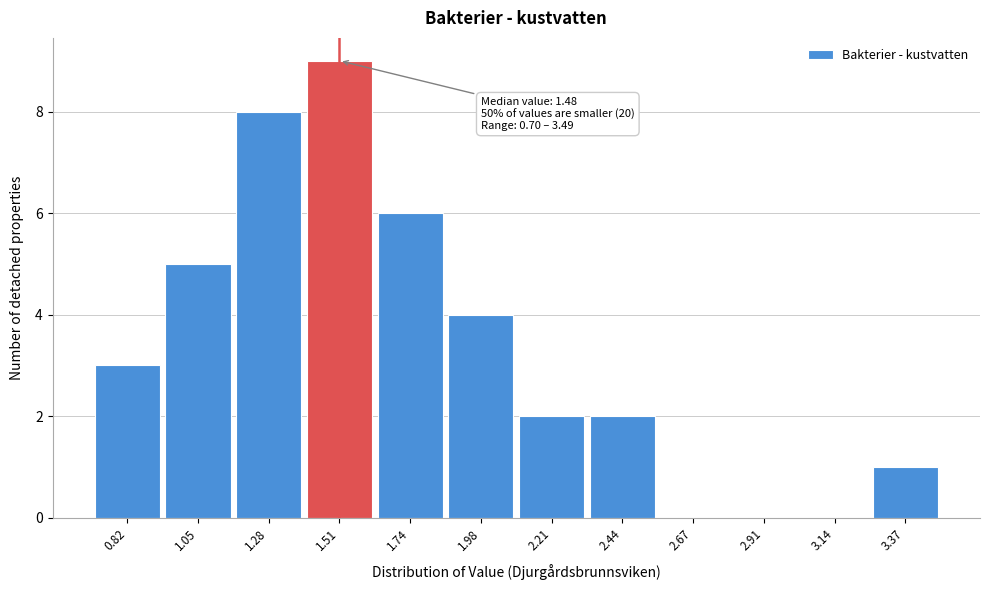

Which range on the x-axis has the tallest bar?

1.40 to 1.65